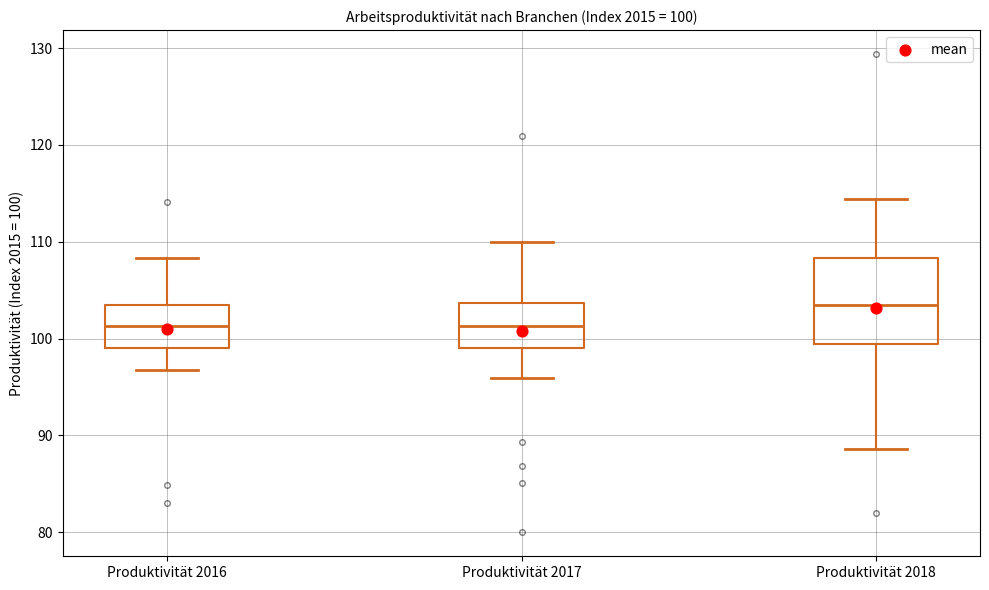

Which box's median line is the highest?

Produktivität 2018